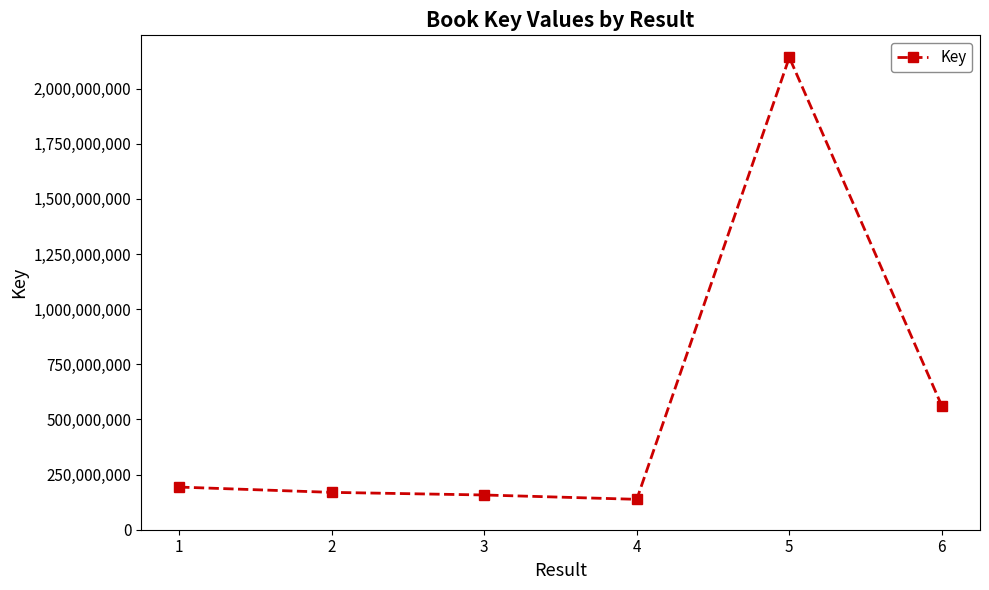

Reading left to right, transcribe all the data shown in this chart.

193324141	169347811	157461776	137780361	2141033787	560976741